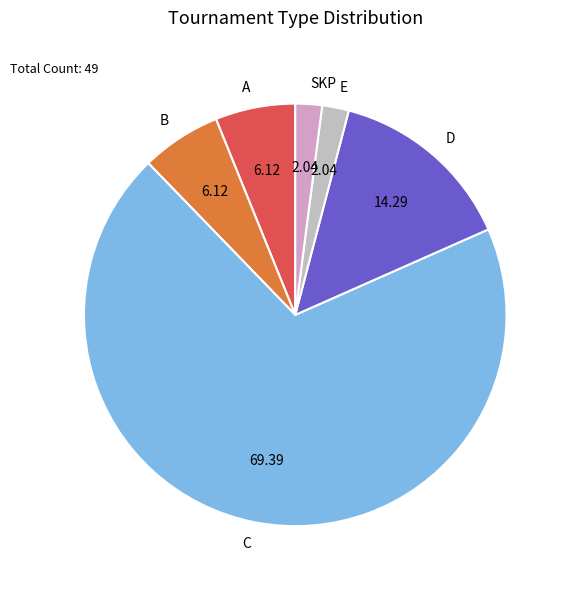

Which category has the biggest portion of the pie?

C